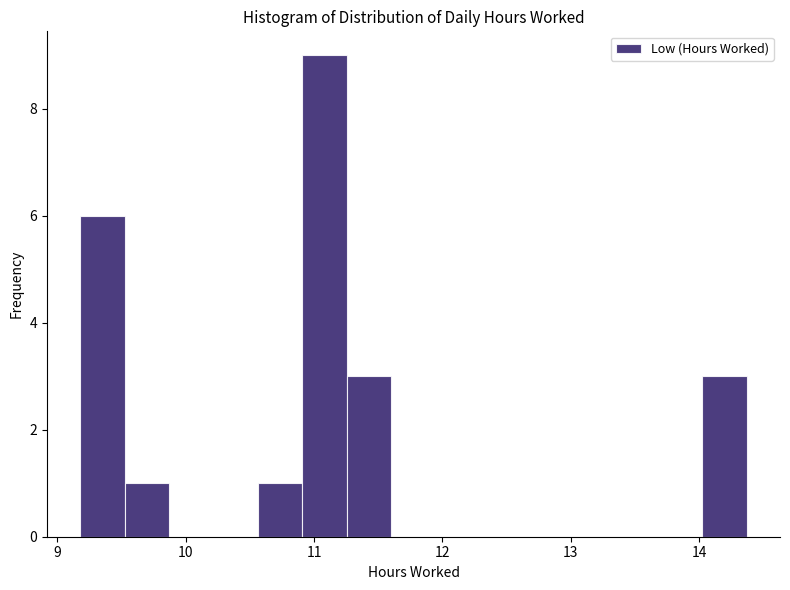

Around what value on the x-axis is the tallest bar? Give the approximate position of its centre, as read against the axis.

11.1